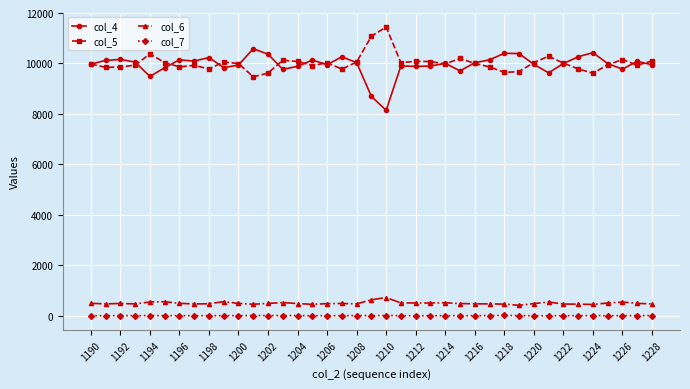

How many data points in col_7 are less than 9?

19